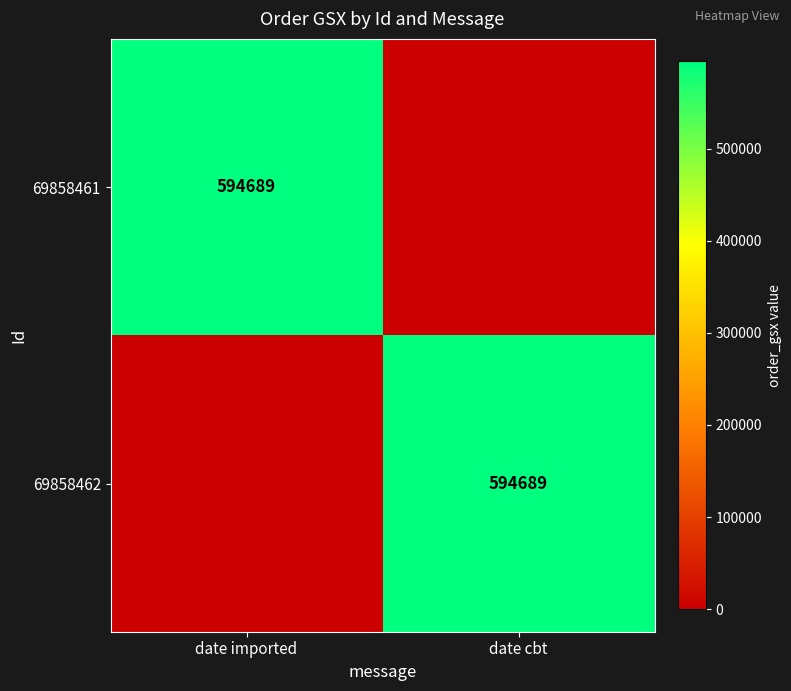

True or false: 69858462 has a value of 843916 at date cbt.

False